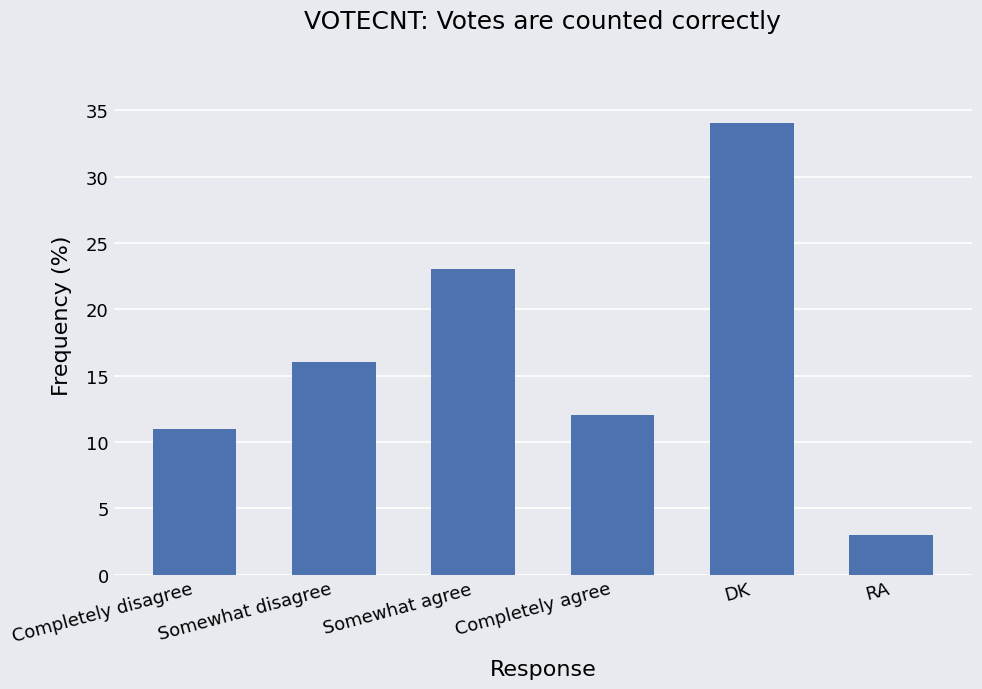

At which category does the chart reach its peak across all series?

DK